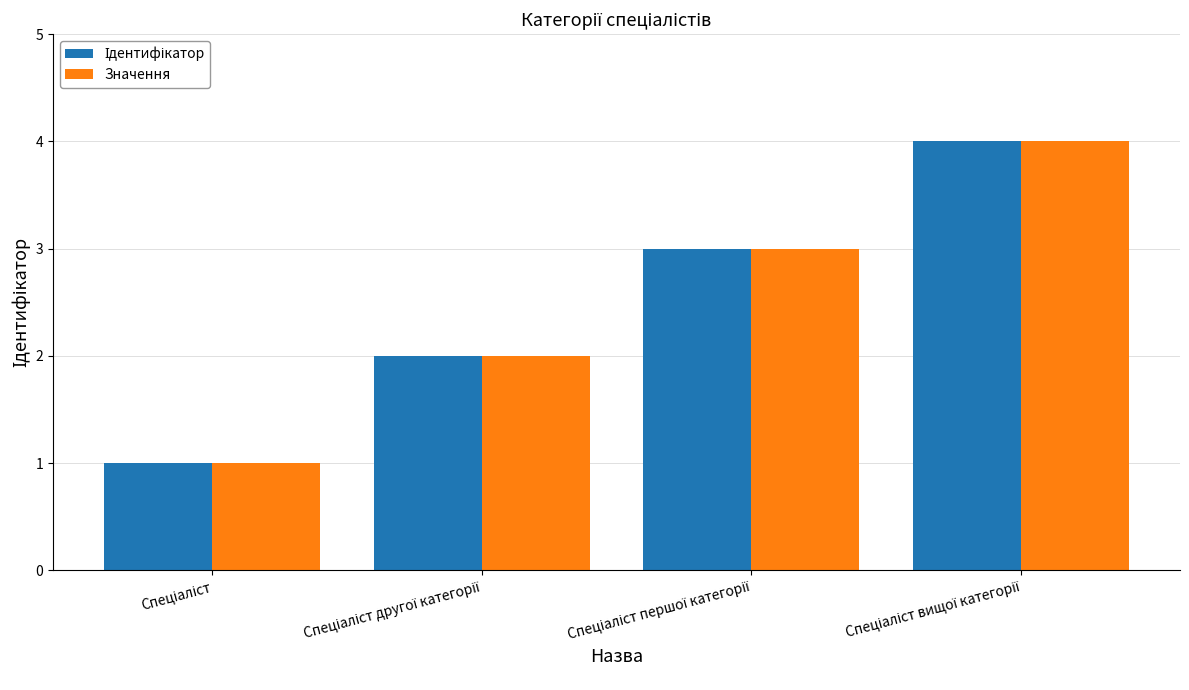

What is the highest value of the Значення series?

4